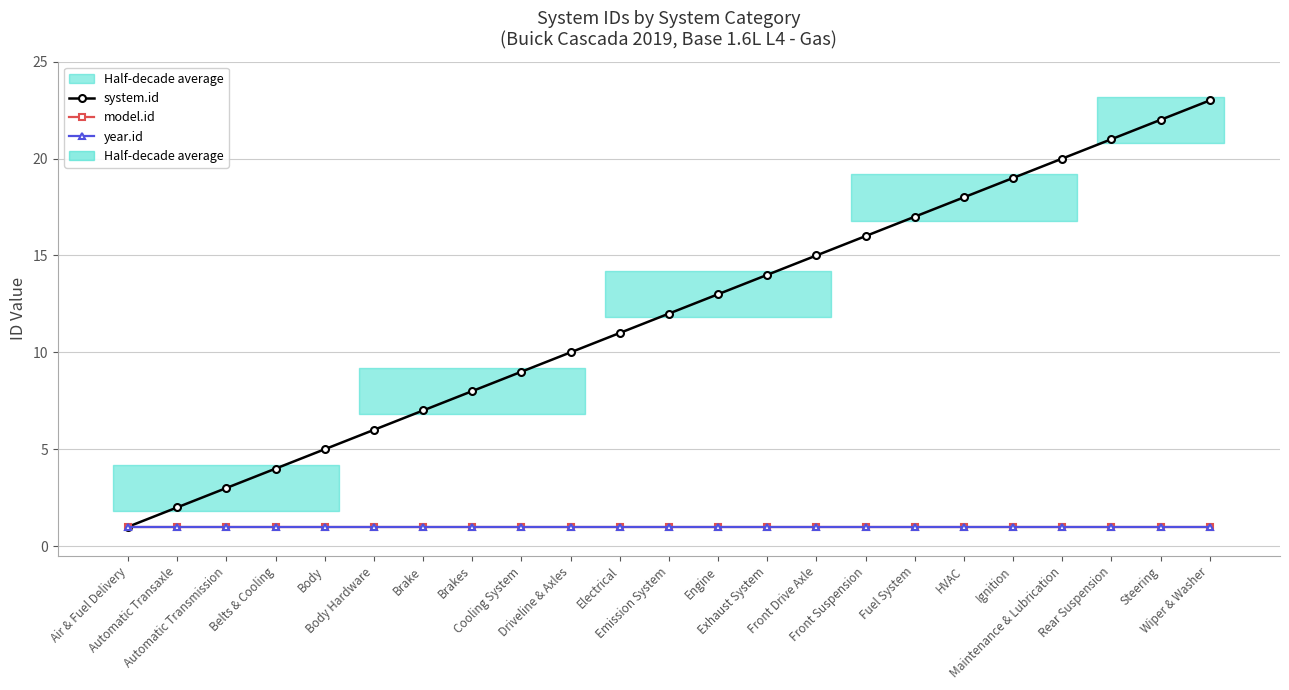

Is it true that year.id equals 0 at Steering?

False